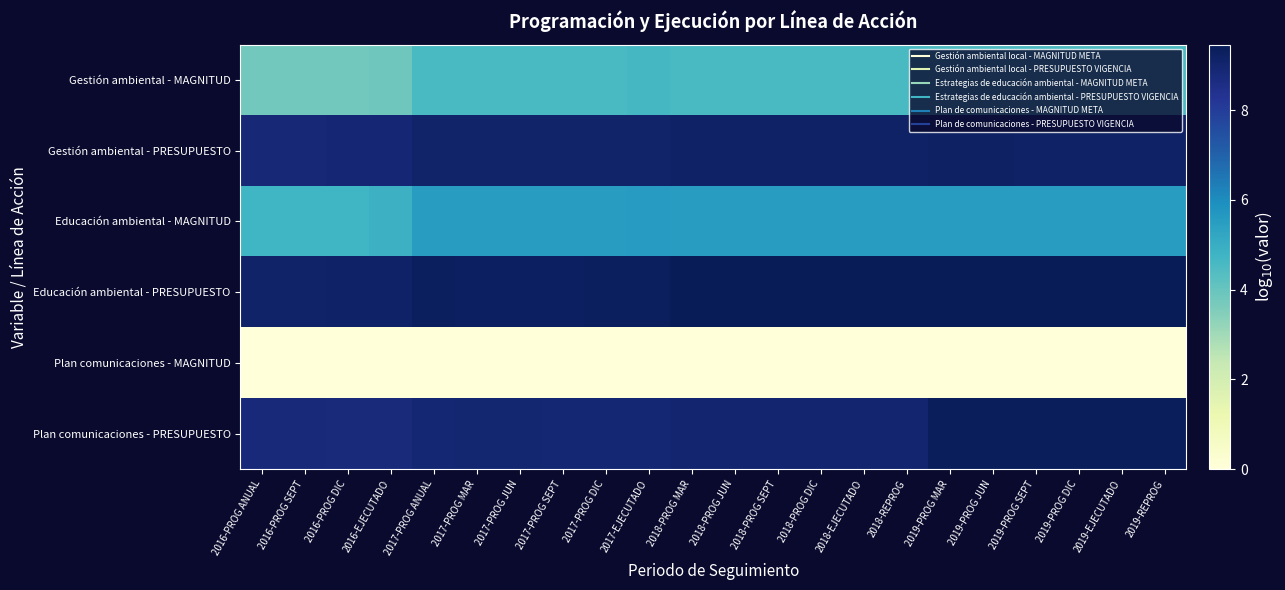

Rank the series at 2016-PROG DIC from lowest to highest value.

Plan comunicaciones - MAGNITUD, Gestión ambiental - MAGNITUD, Educación ambiental - MAGNITUD, Plan comunicaciones - PRESUPUESTO, Gestión ambiental - PRESUPUESTO, Educación ambiental - PRESUPUESTO